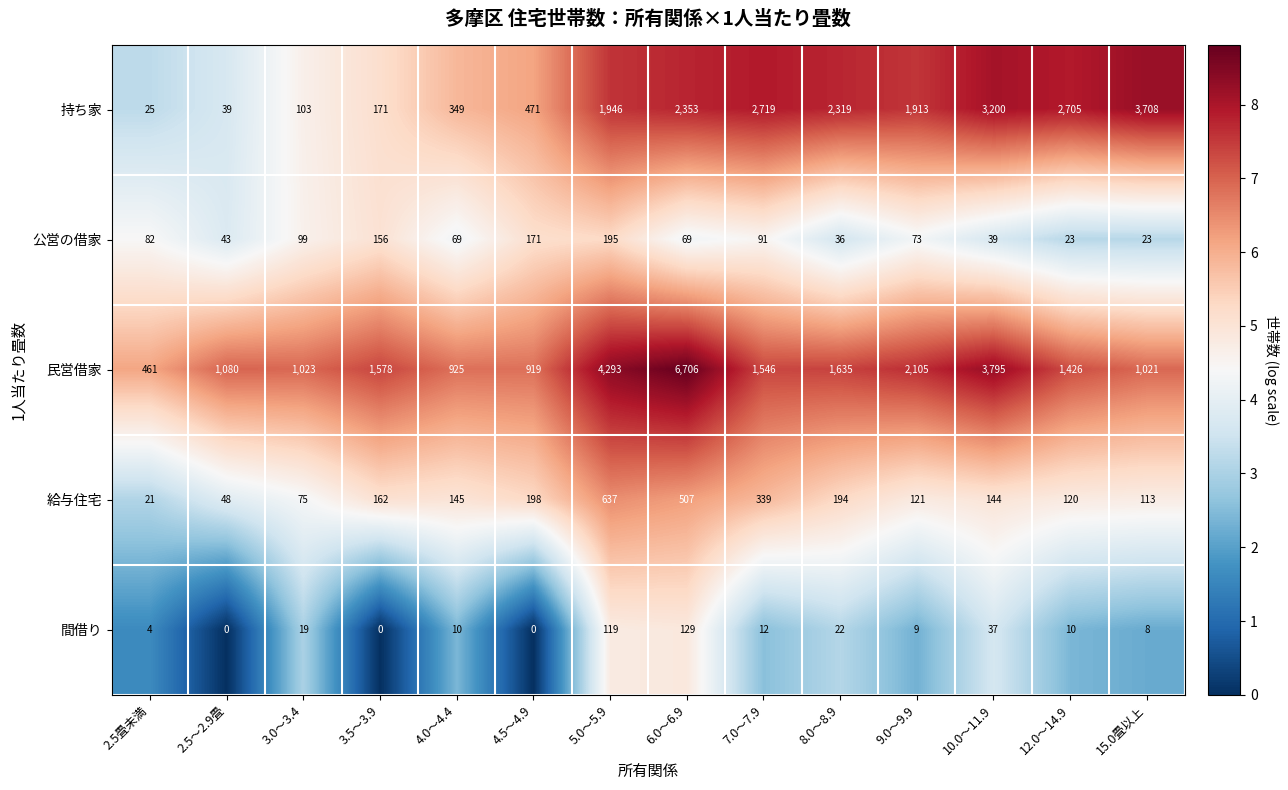

At which category is the sum across all series the highest?

6.0～6.9